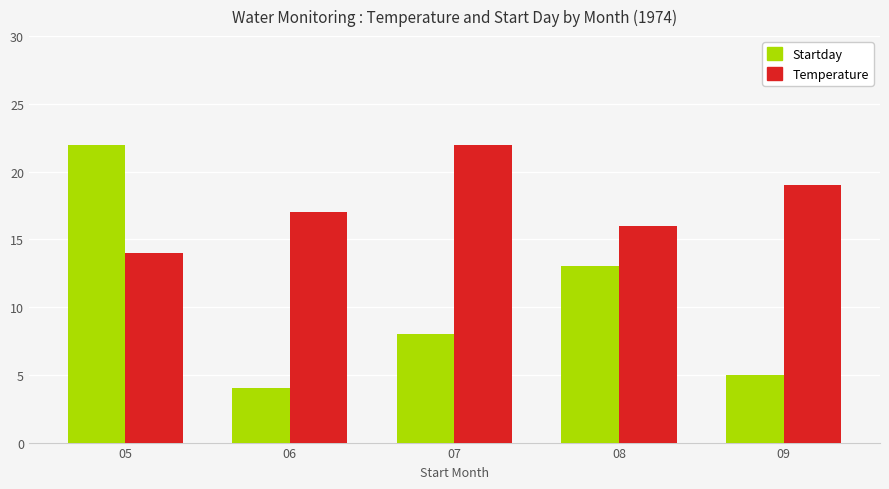

What is the difference between the maximum and minimum values in the Startday series?

18